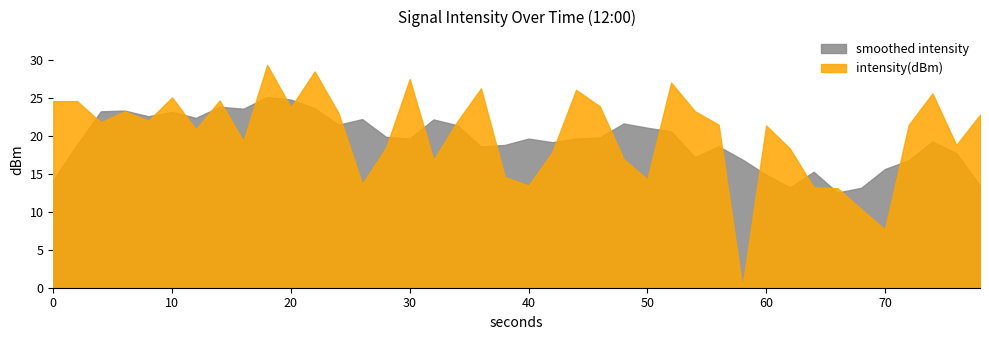

List the series in order of their peak value, highest first.

intensity(dBm), smoothed intensity